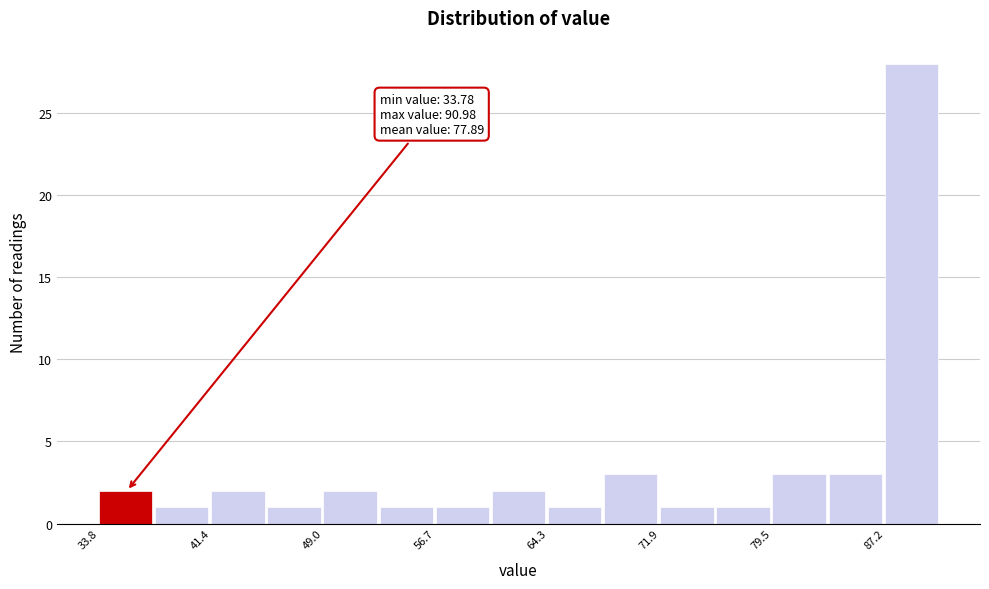

Read against the x-axis, roughly where is the centre of the tallest bar?

89